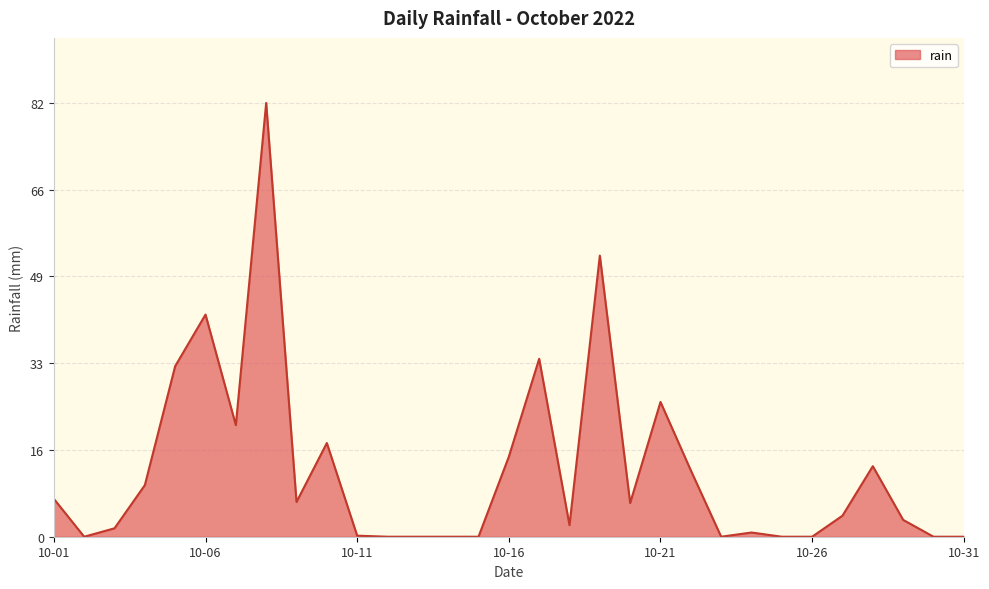

True or false: there are more than 2 points higher than both neighbors.

True